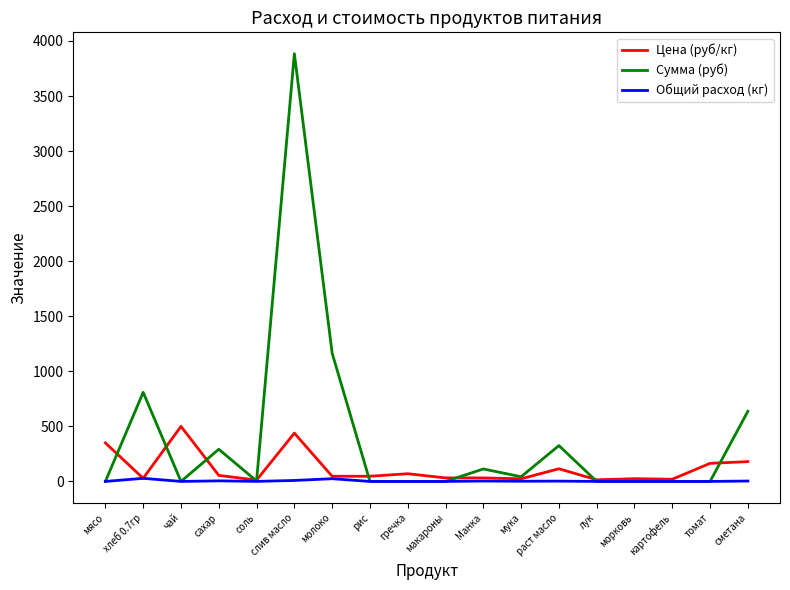

Does the chart display data point markers on the line(s)?

No